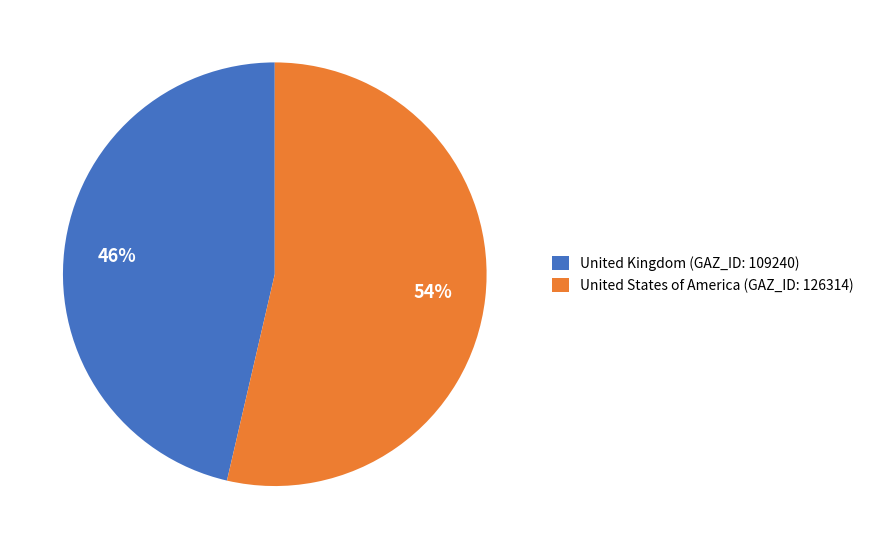

Is it true that United States of America (GAZ_ID: 126314) is 47% of the pie?

False